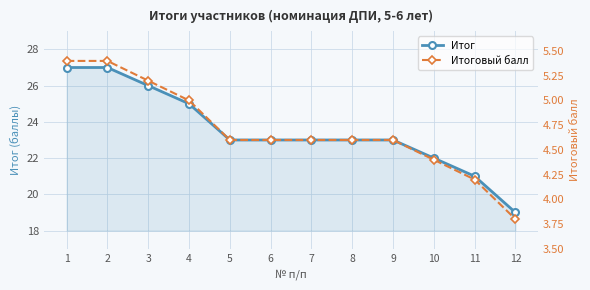

Is the value of Итог at 10 greater than the value of Итоговый балл at 11?

Yes